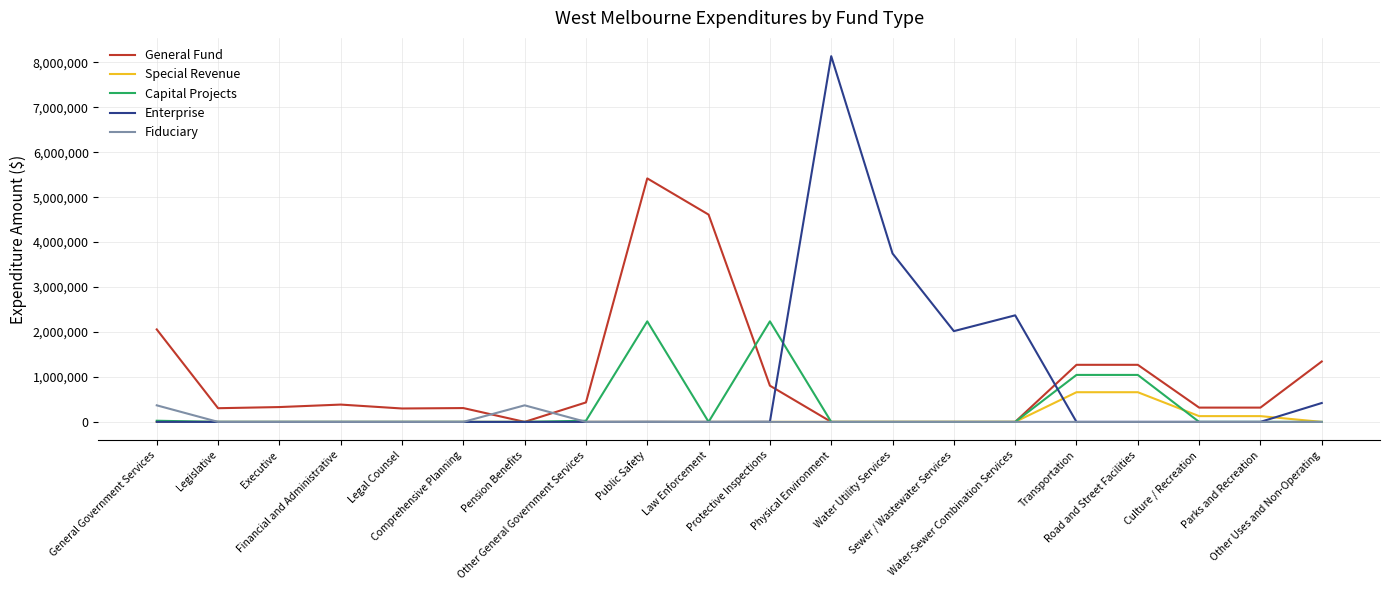

What is the maximum value for General Fund?

5417830